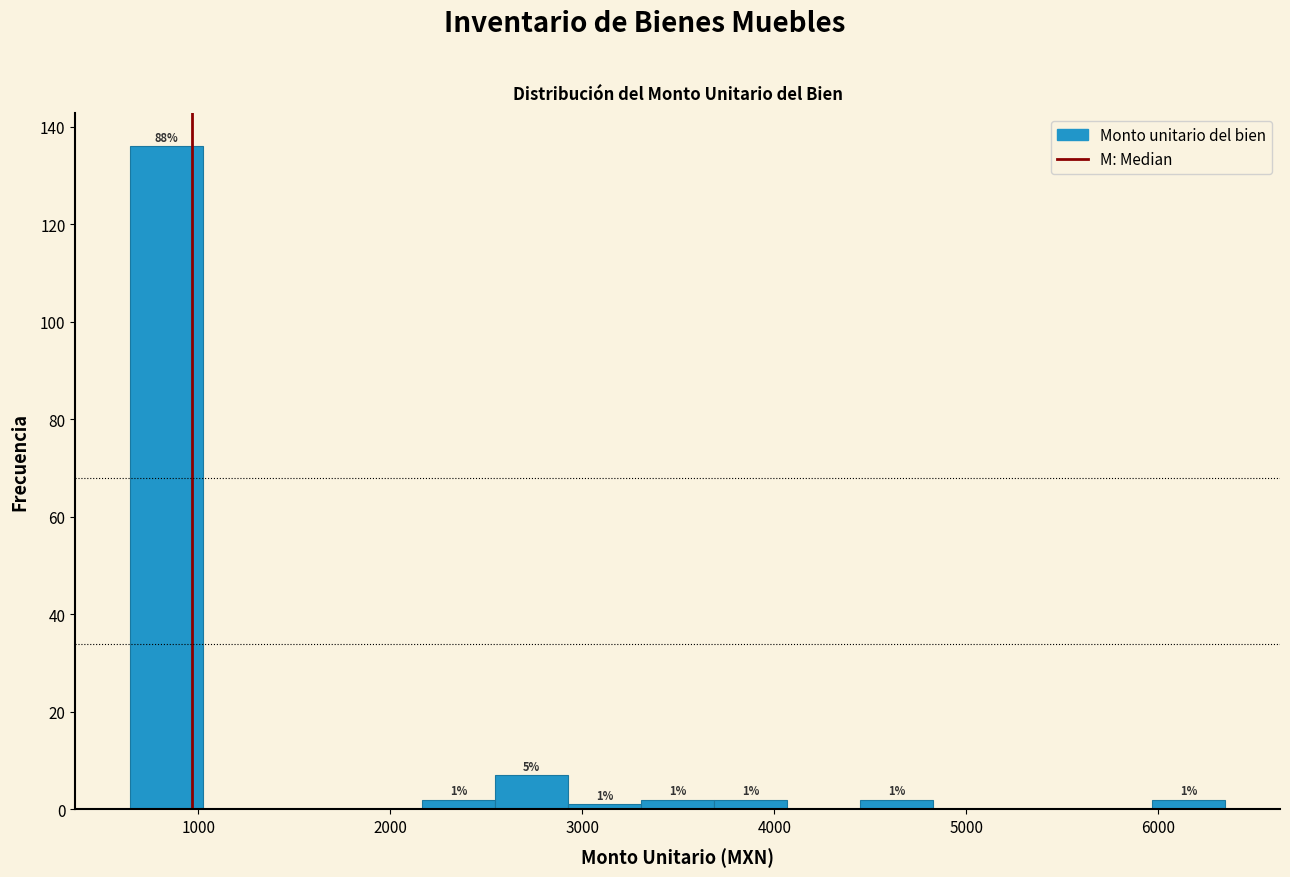

Read against the x-axis, roughly where is the centre of the tallest bar?

800